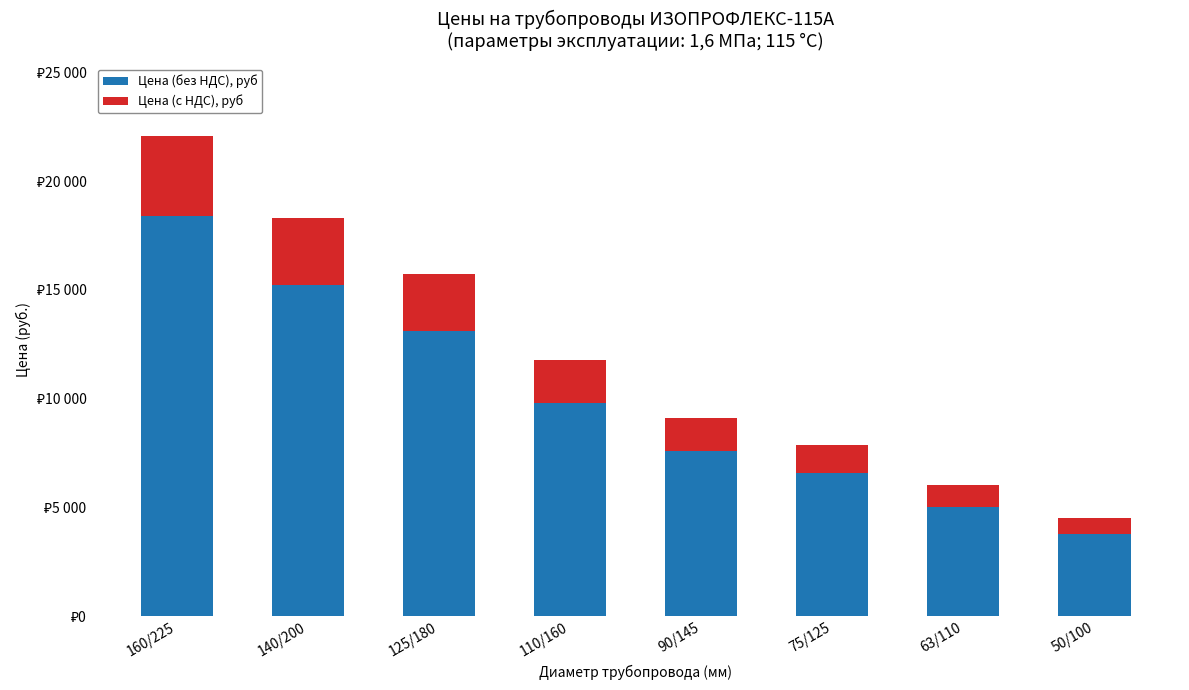

What are all the series names shown in the legend?

Цена (без НДС), руб, Цена (с НДС), руб